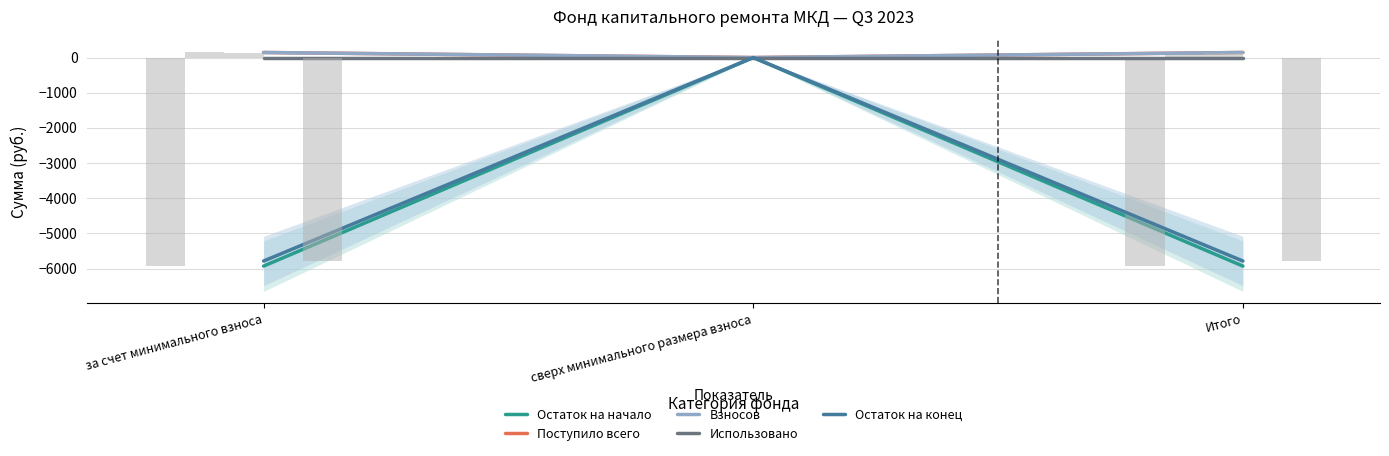

How many data points in Остаток на конец are above -5785?

1